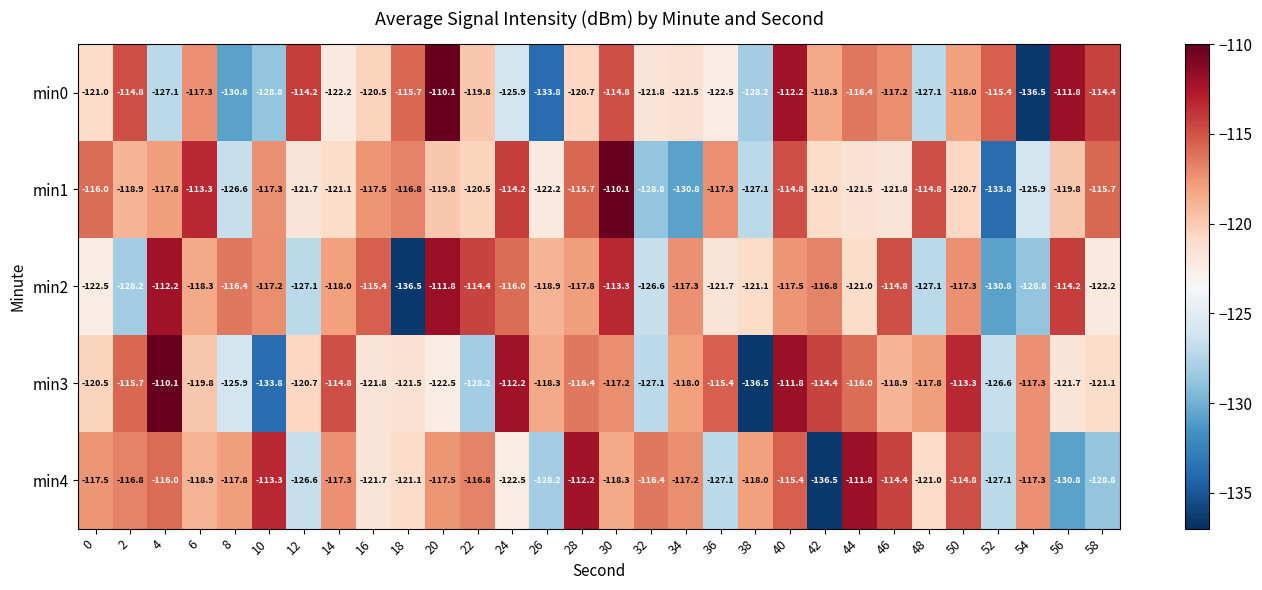

What is the sum of all min3 values?

-3595.3